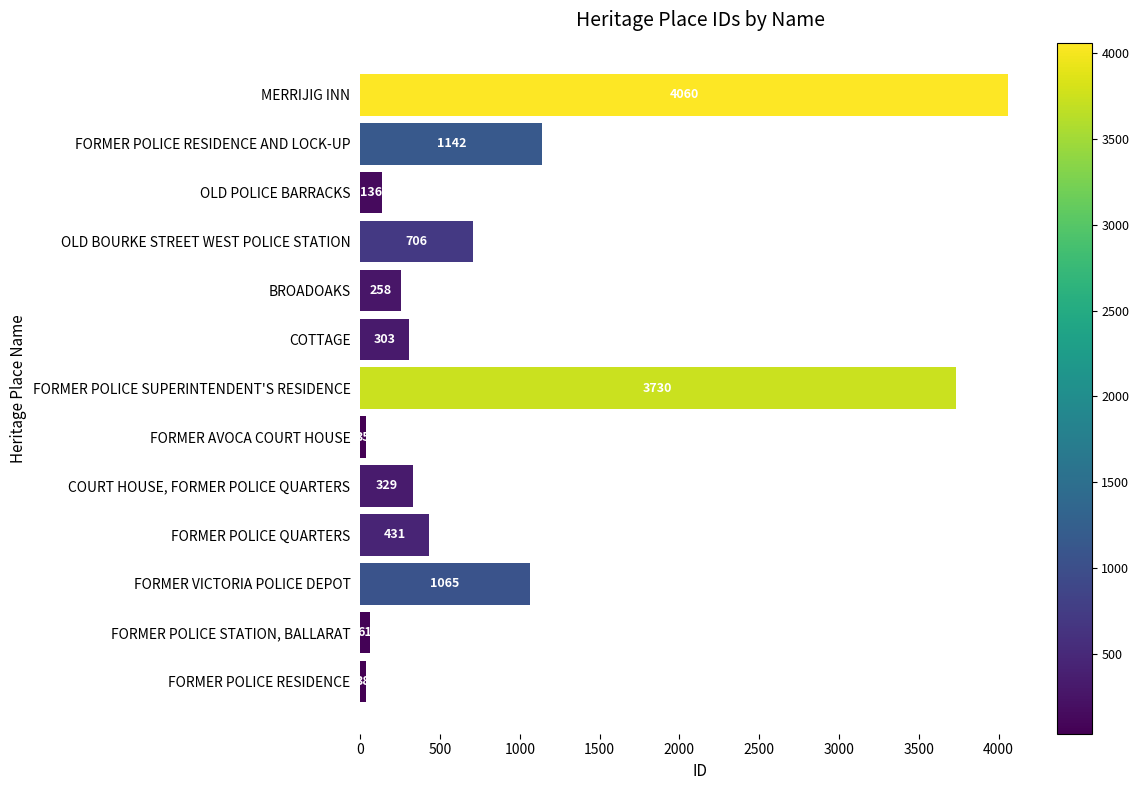

Does the chart contain stacked bars?

No